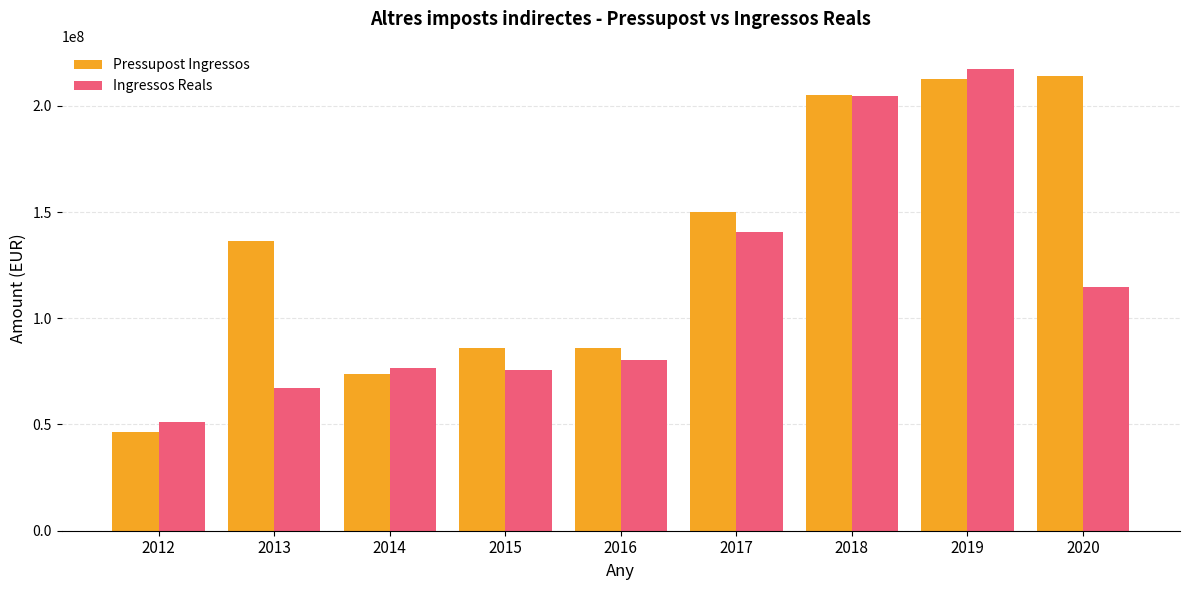

What is the spread (max minus min) of values at 2015?

10408989.0